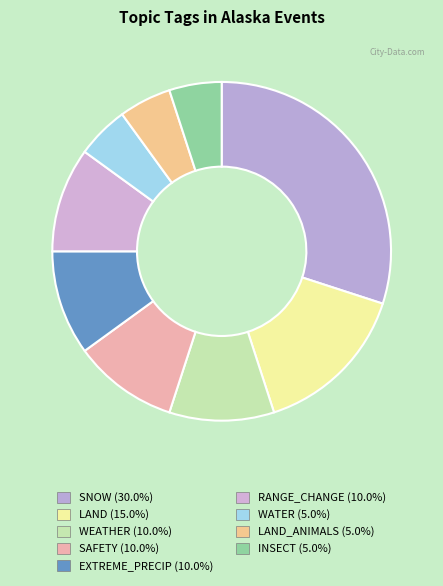

How many slices are in this pie chart?

9